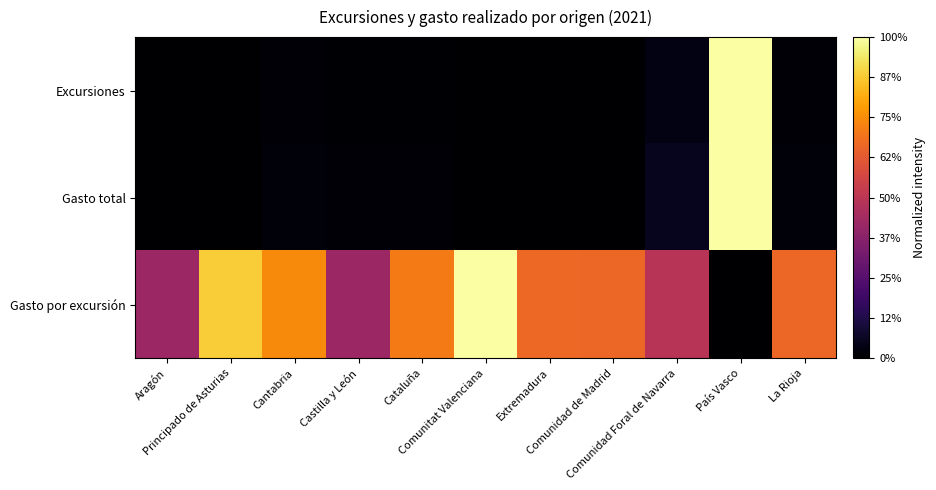

Between Castilla y León and Cataluña, which is larger?

Castilla y León